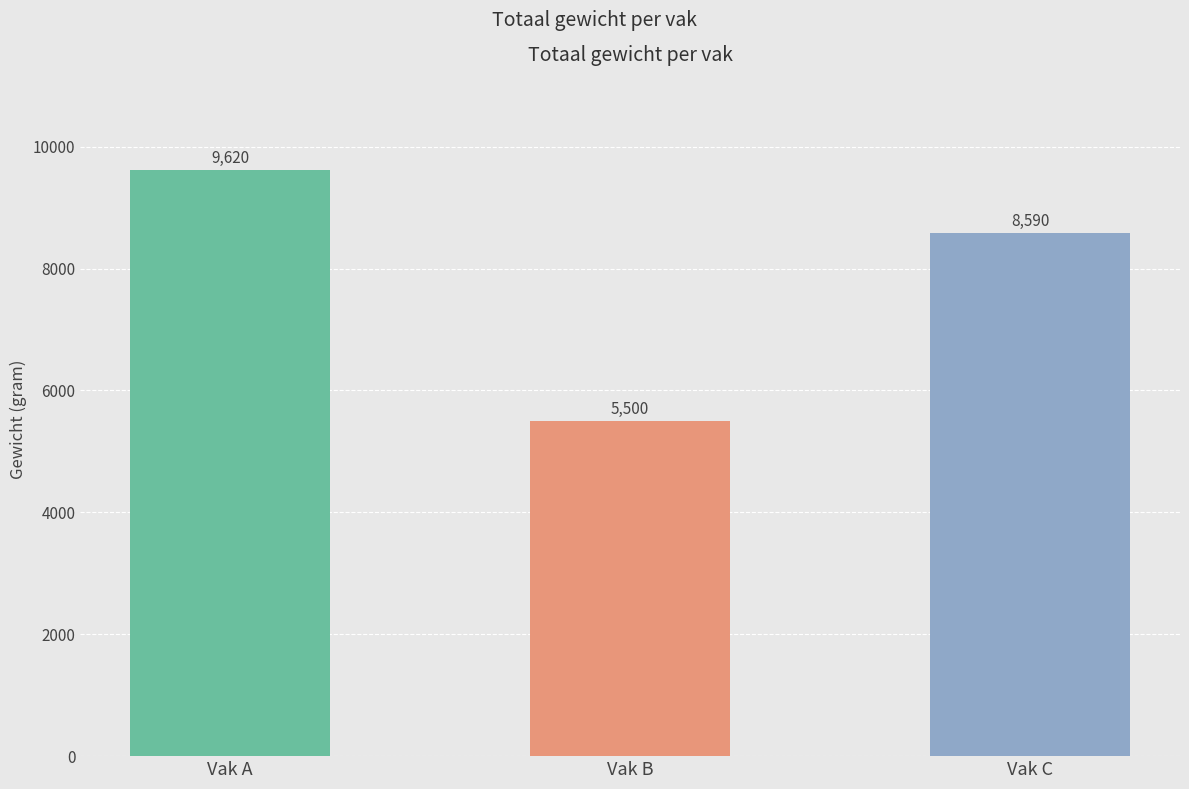

What is the sum of all values?

23710